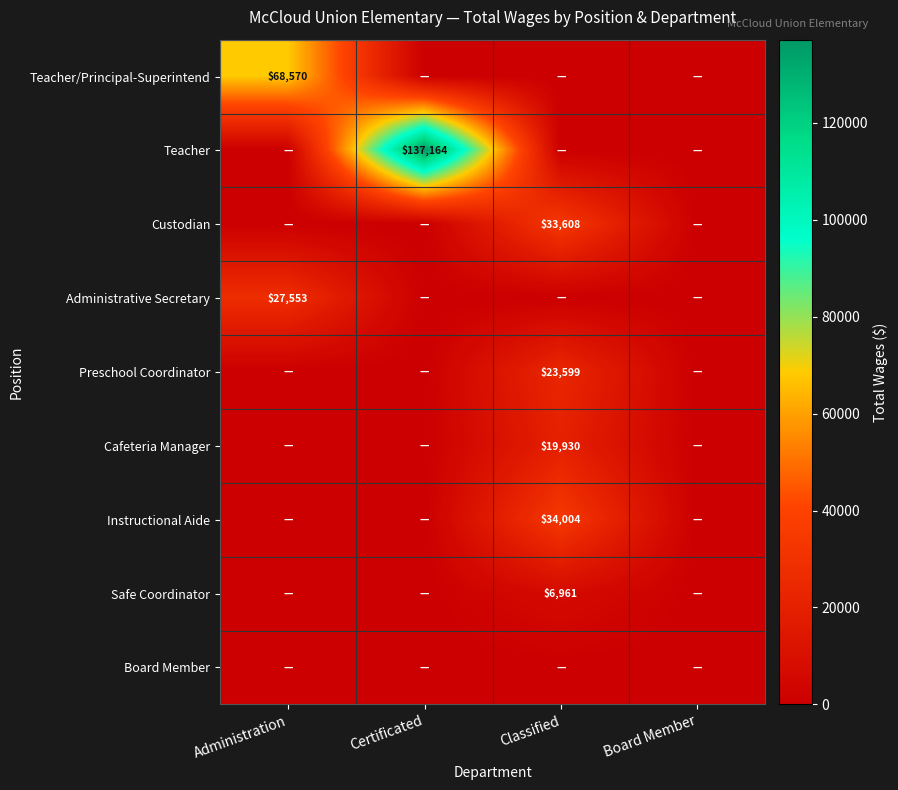

Which has a higher value, Administration or Classified?

Administration